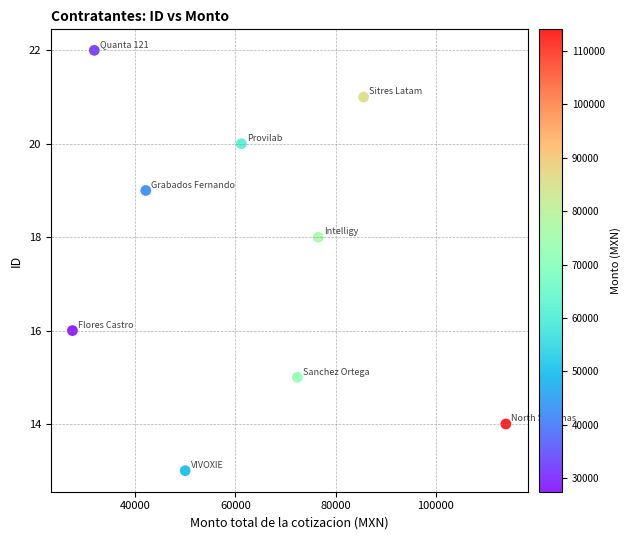

What is the range of Y values (max minus min)?

9